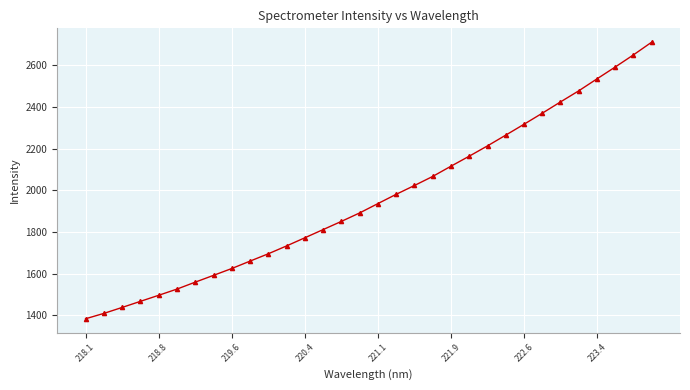

Is this an area chart (filled region under the line)?

No